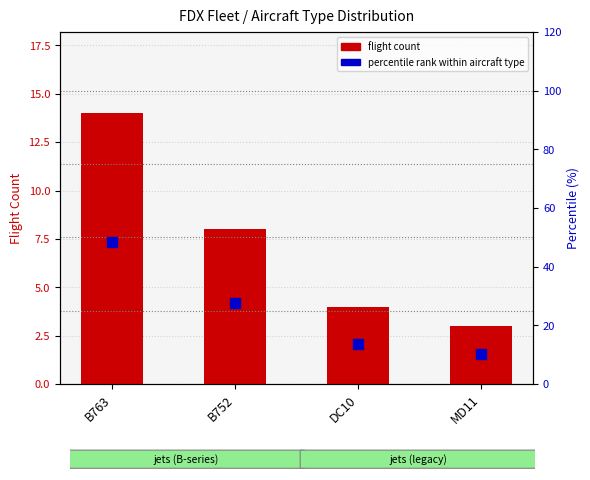

At DC10, list the series in order from largest to smallest.

percentile rank within aircraft type, flight count